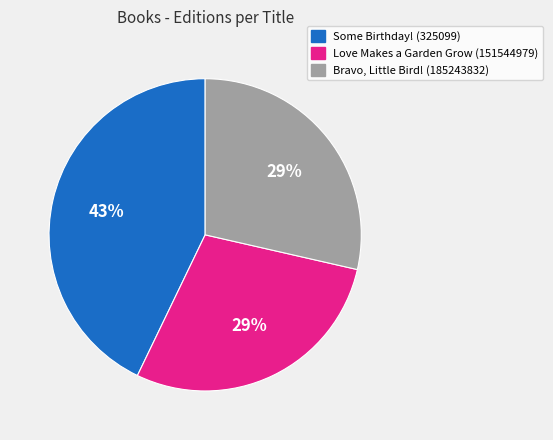

To the nearest percent, what percentage of the pie is Some Birthday! (325099)?

43%